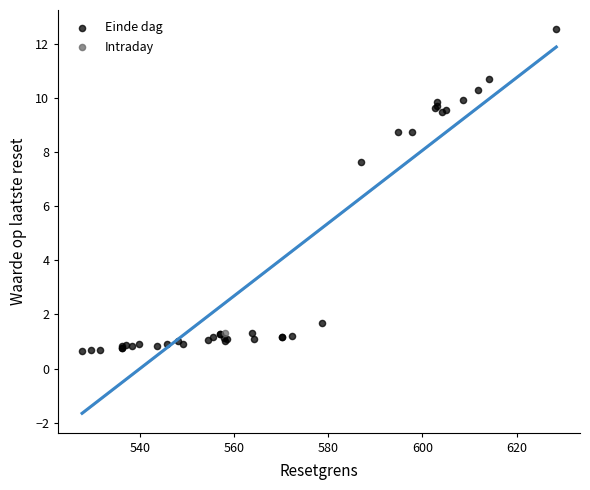

What are all the series names shown in the legend?

Einde dag, Intraday